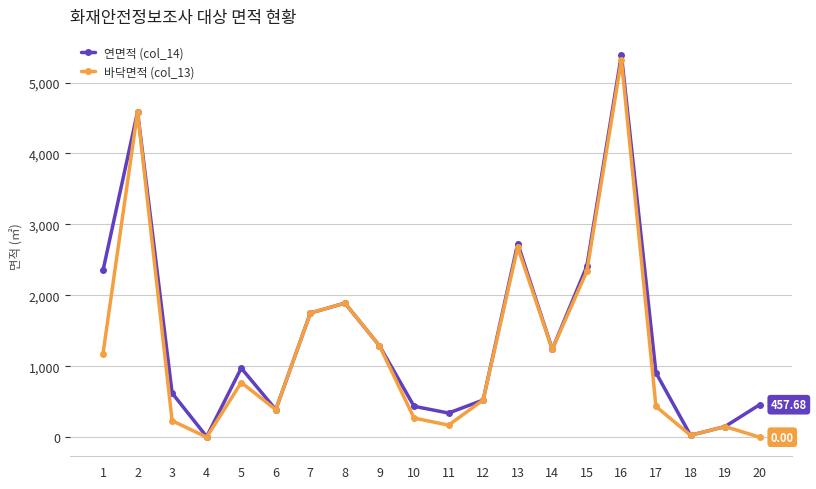

What is the value of the 연면적 (col_14) point at the 9th from the left?

1288.4